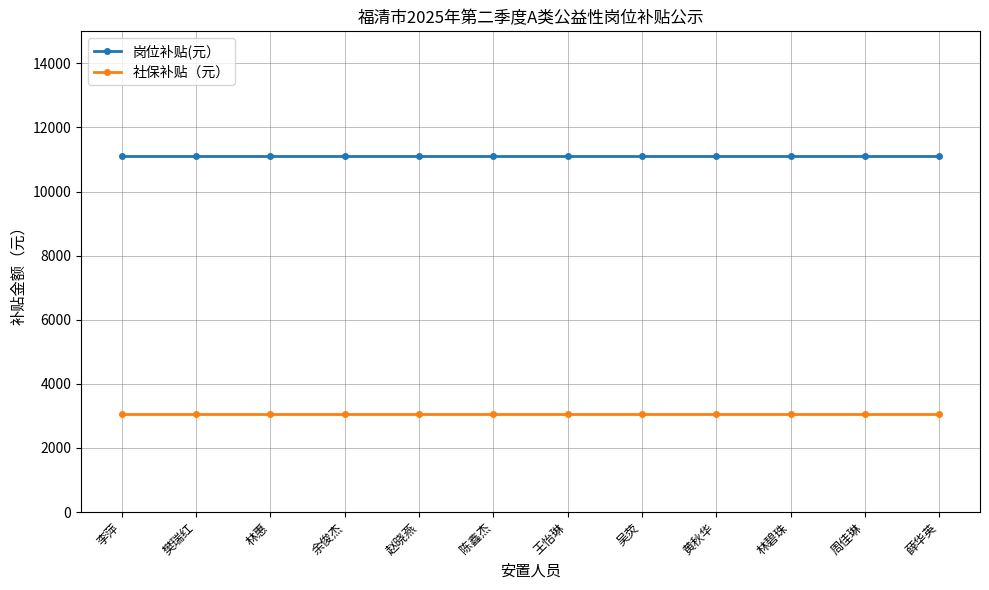

Is this an area chart (filled region under the line)?

No